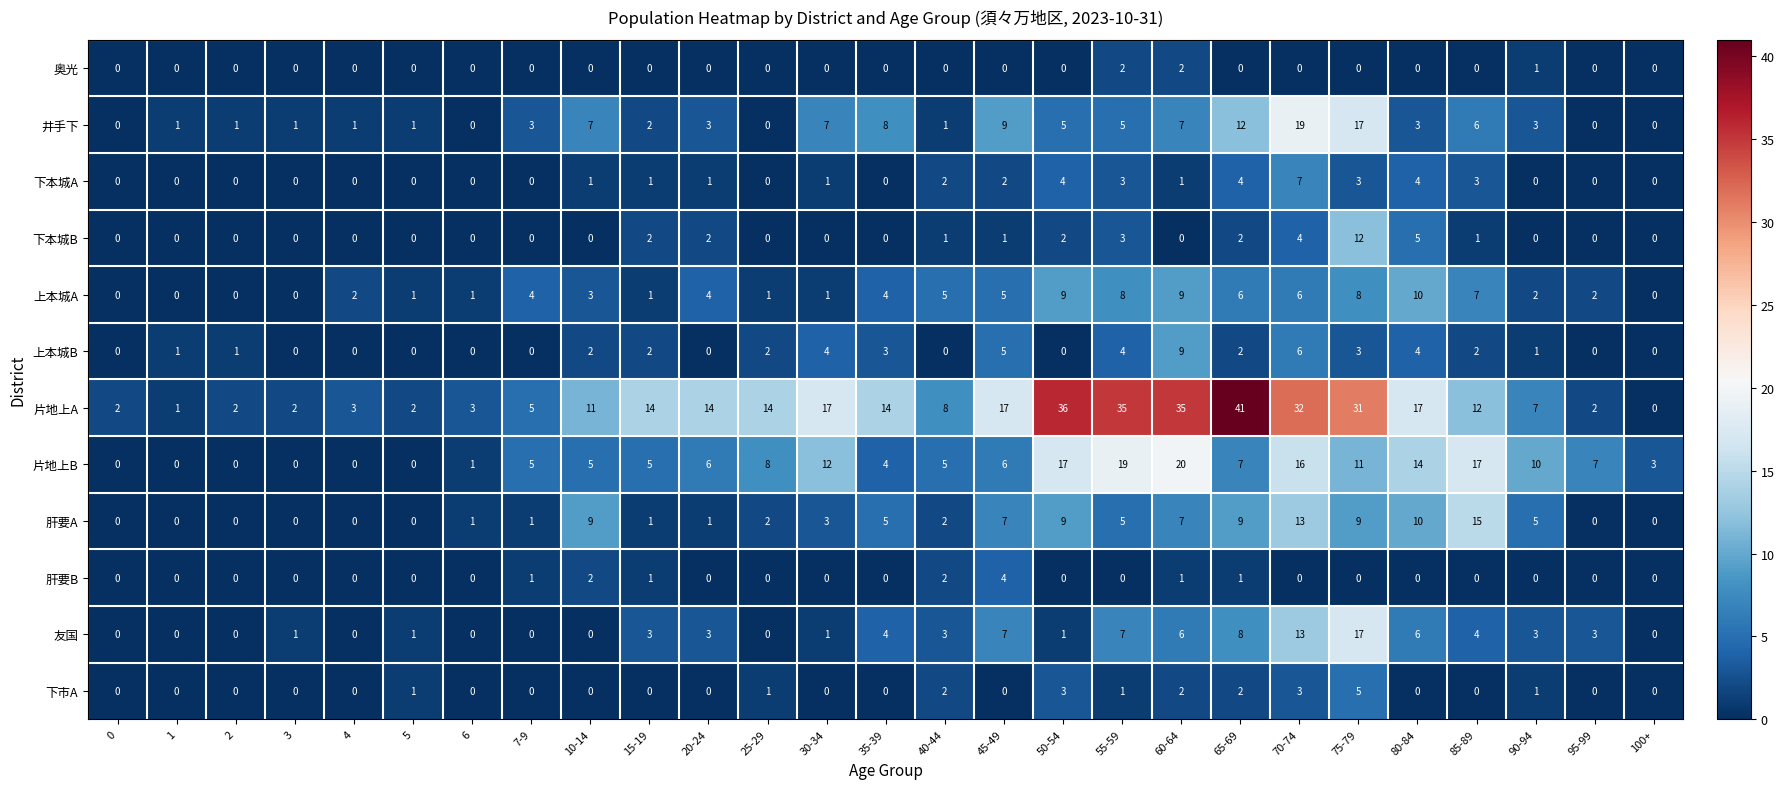

What is the total value across all series at 80-84?

73